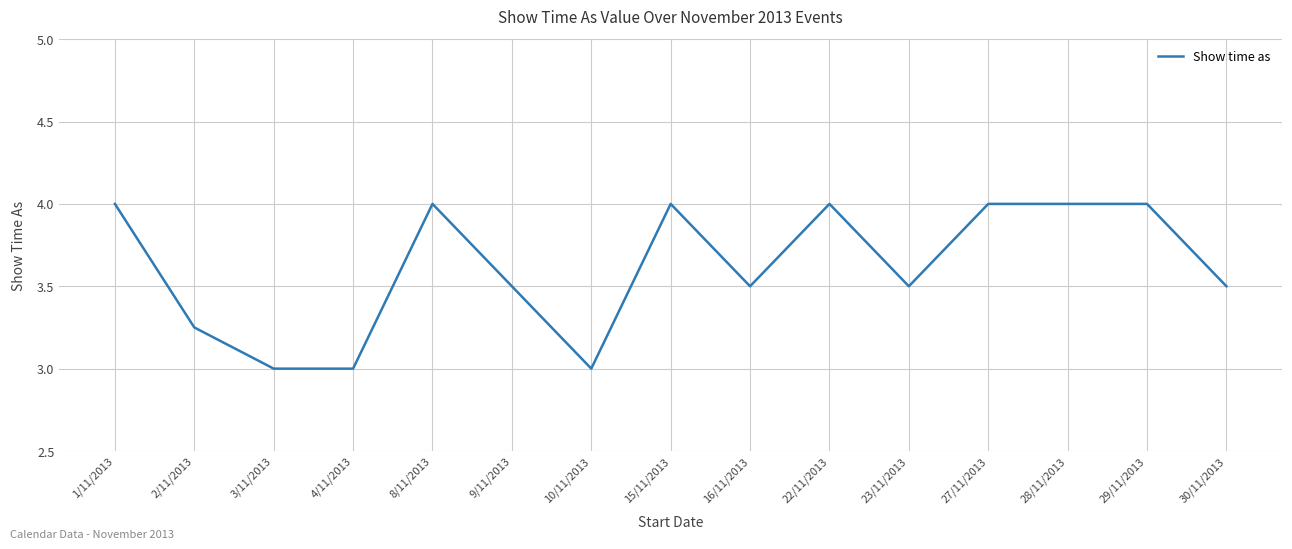

Which has a higher value, 1/11/2013 or 9/11/2013?

1/11/2013